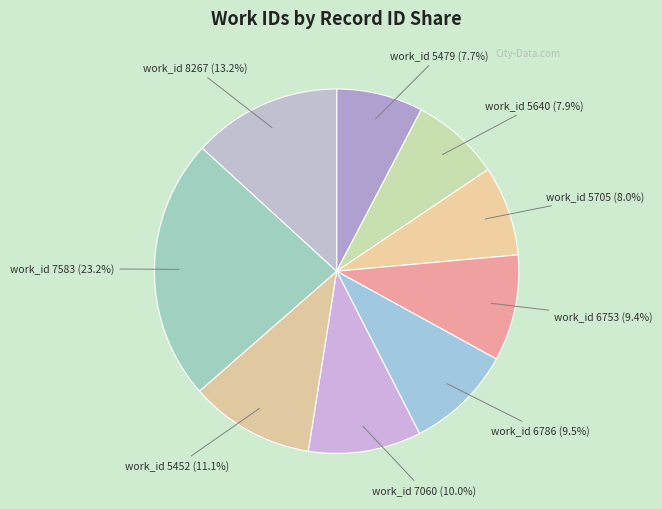

How many segments does this pie chart have?

9